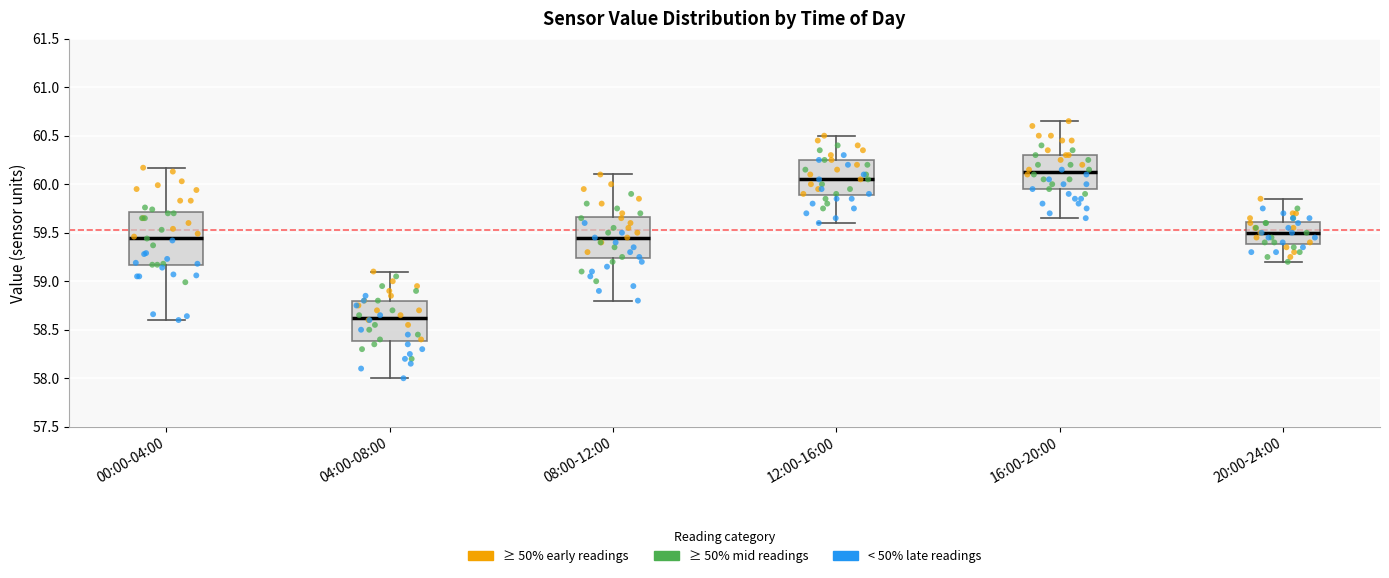

Reading left to right, transcribe this box plot: for each box, give where its median line is, the range the box spans, and where its two whiskers end, as read against the y-axis. The values are not printed on the chart, so give them approximately, as read against the axis.

00:00-04:00: median 59.45, box 59.15 to 59.70, whiskers 58.60 to 60.15
04:00-08:00: median 58.65, box 58.40 to 58.80, whiskers 58.00 to 59.10
08:00-12:00: median 59.45, box 59.25 to 59.65, whiskers 58.80 to 60.10
12:00-16:00: median 60.05, box 59.90 to 60.25, whiskers 59.60 to 60.50
16:00-20:00: median 60.15, box 59.95 to 60.30, whiskers 59.65 to 60.65
20:00-24:00: median 59.50, box 59.40 to 59.60, whiskers 59.20 to 59.85